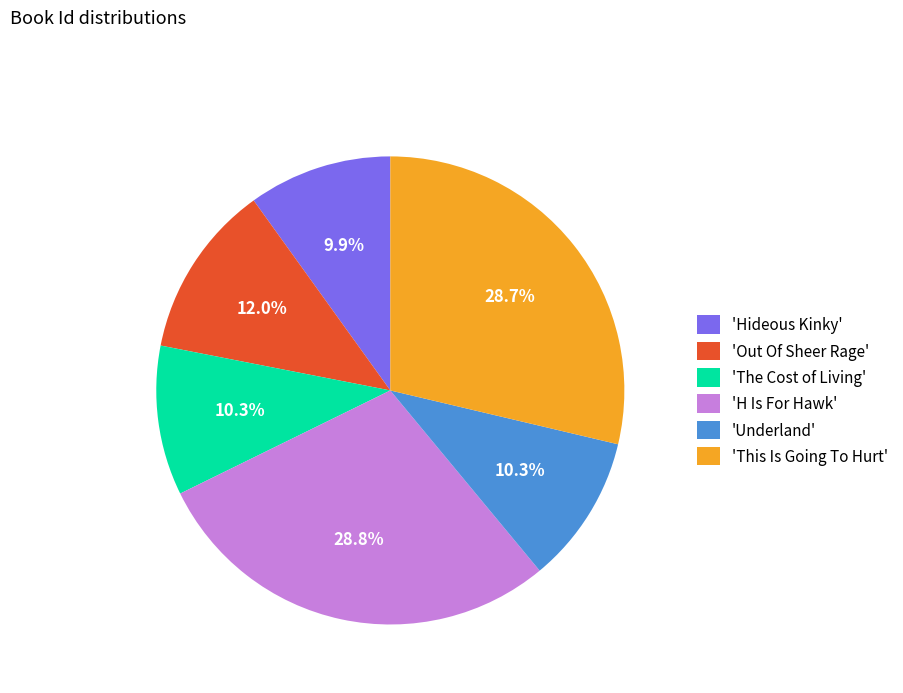

How many segments does this pie chart have?

6